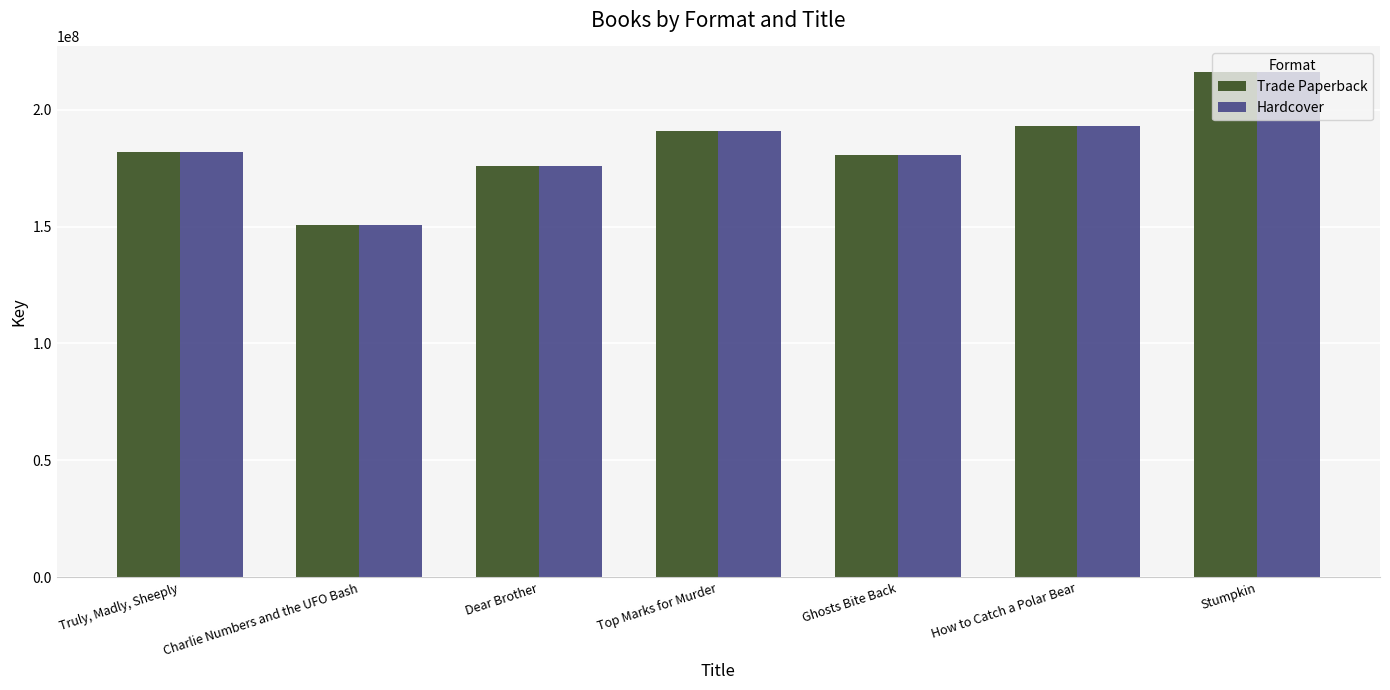

How many groups of bars are there?

7